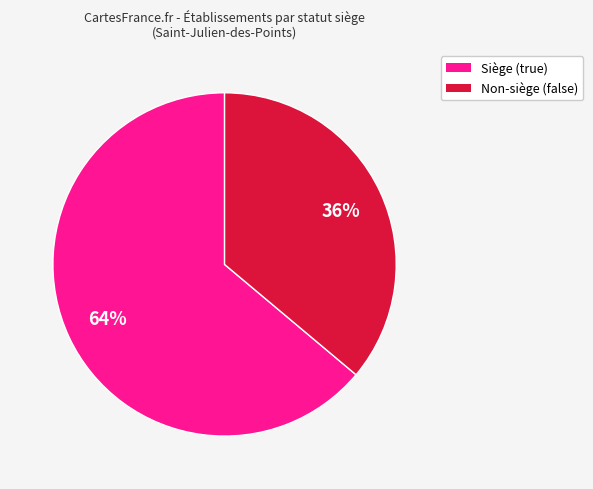

To the nearest percent, what is the difference between the largest and smallest slice percentages?

28%